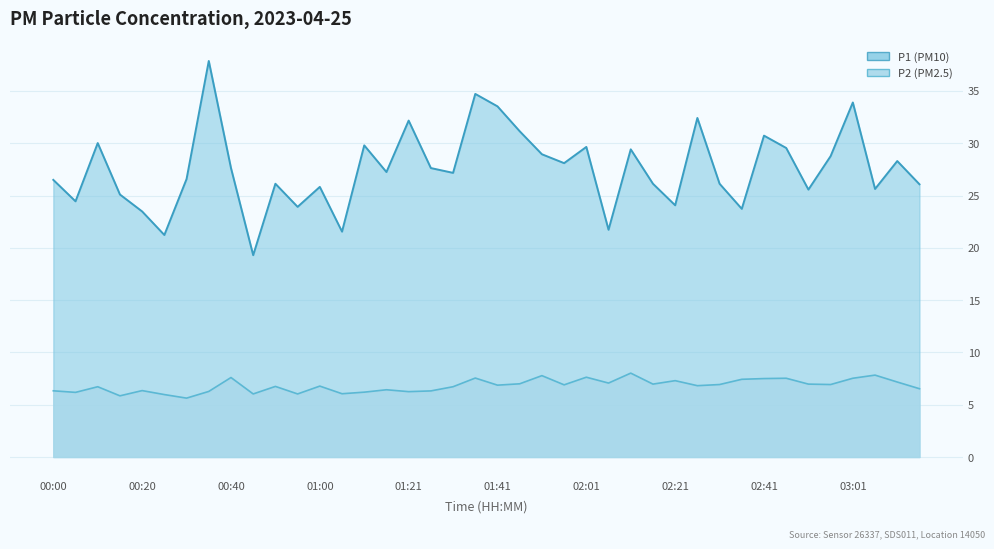

What is the minimum value for P2?

5.6